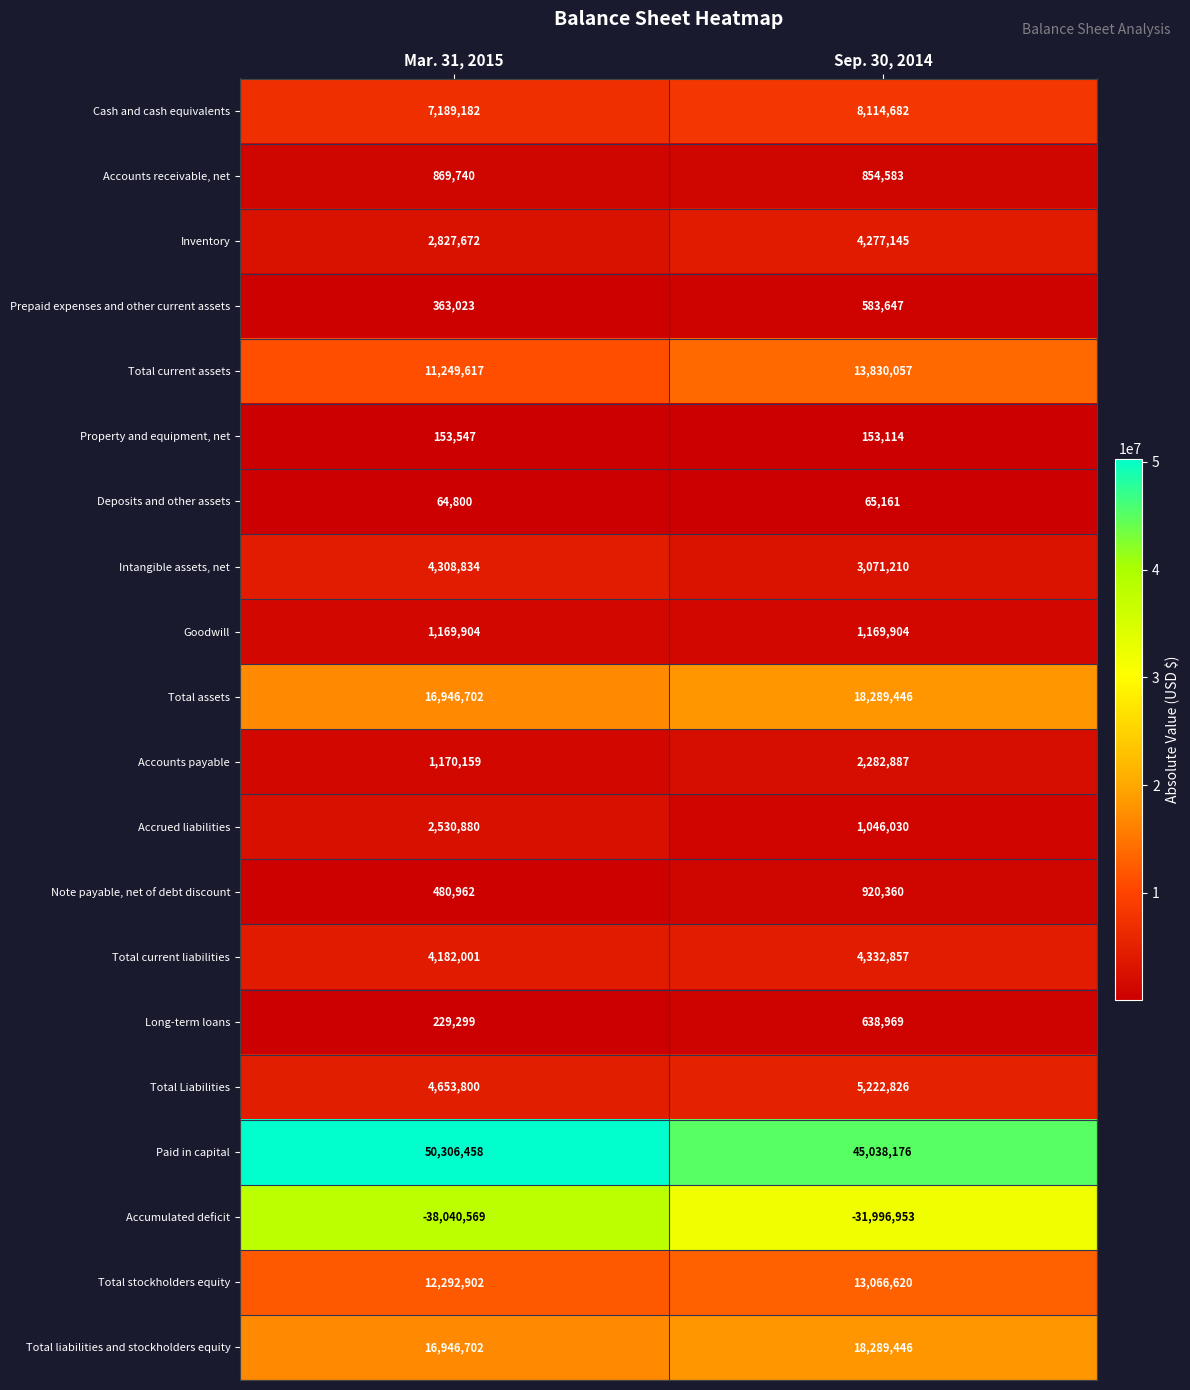

Which series has the largest total across all categories?

Paid in capital